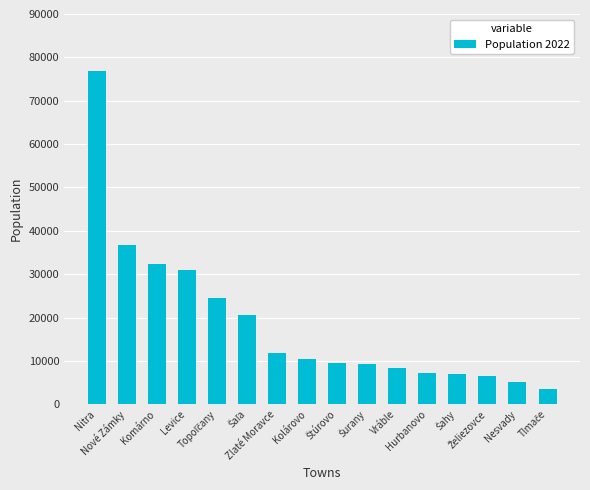

What is the value of the 2nd bar from the left?

36781